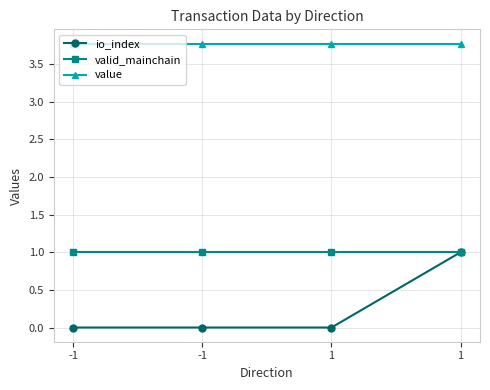

How many lines are shown in the chart?

3